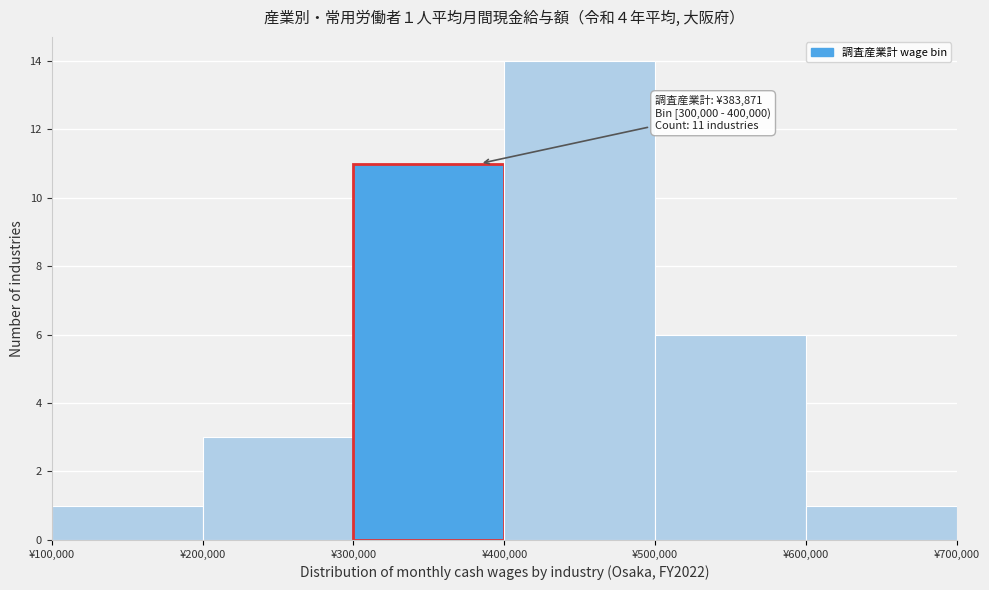

Which range on the x-axis has the tallest bar?

400000 to 500000